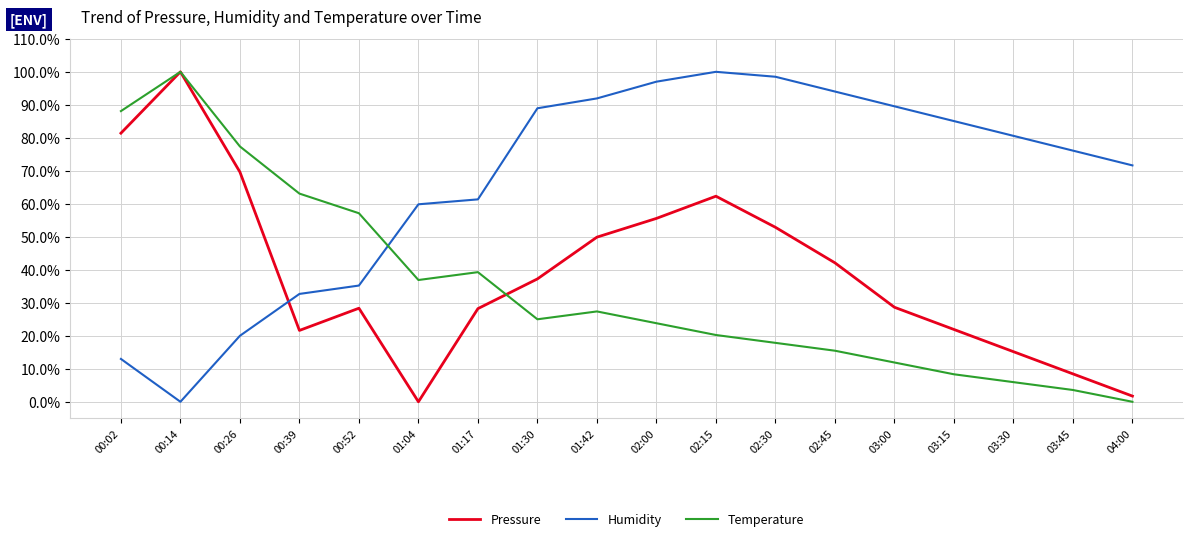

At which label does Humidity reach its minimum?

00:14